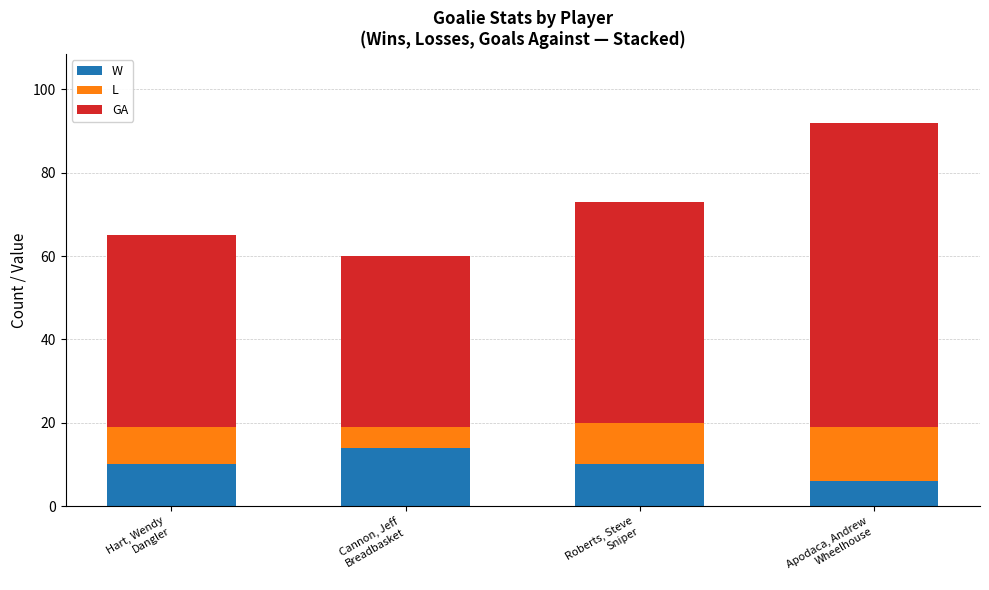

How many categories are shown in the chart?

4